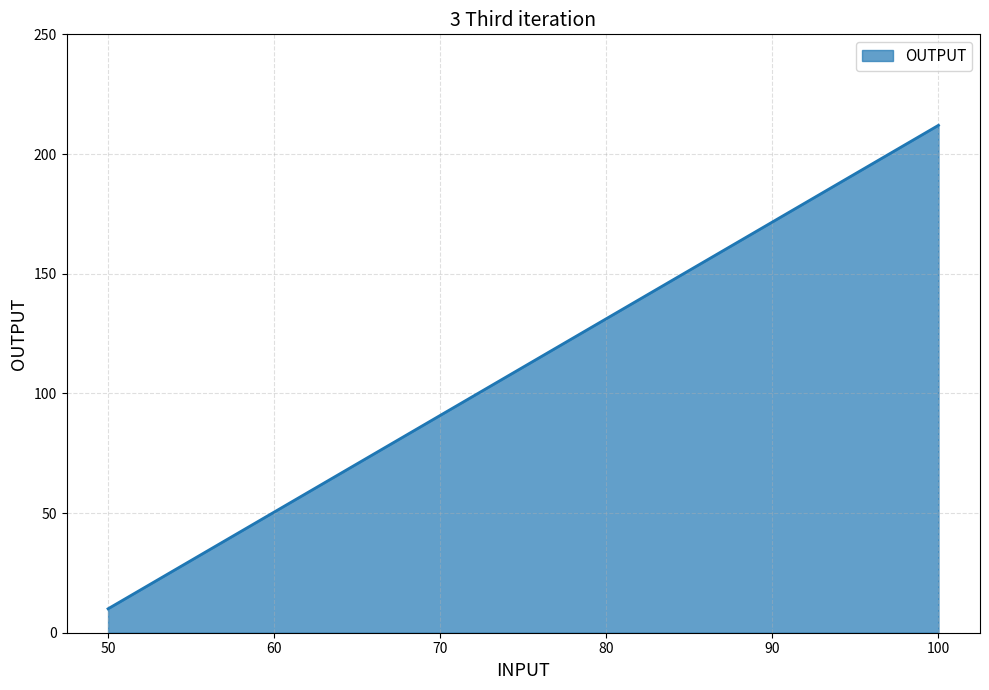

Reading right to left, extract all data points from this chart.

100=212	50=10